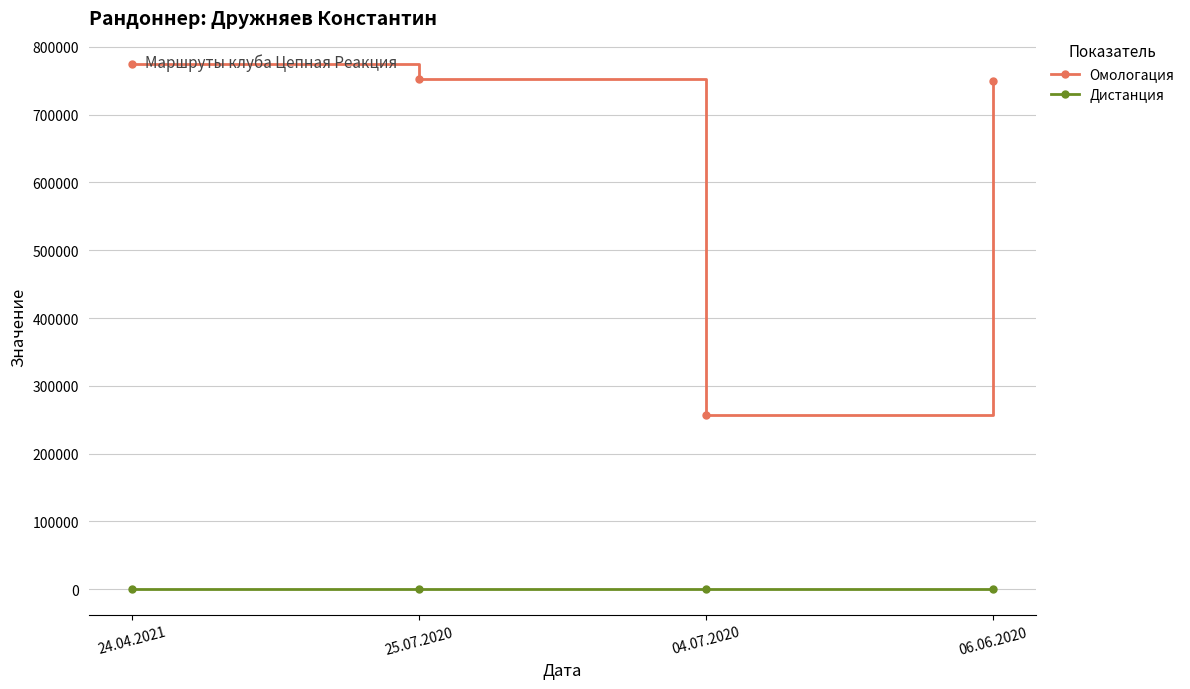

What is the value of the Омологация point at the 1st from the left?

774664